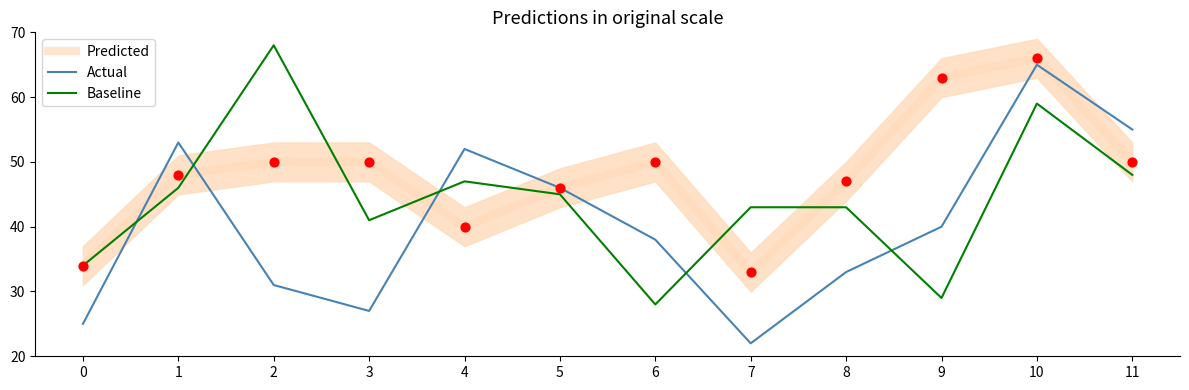

Which series has the widest spread of Y values?

Actual